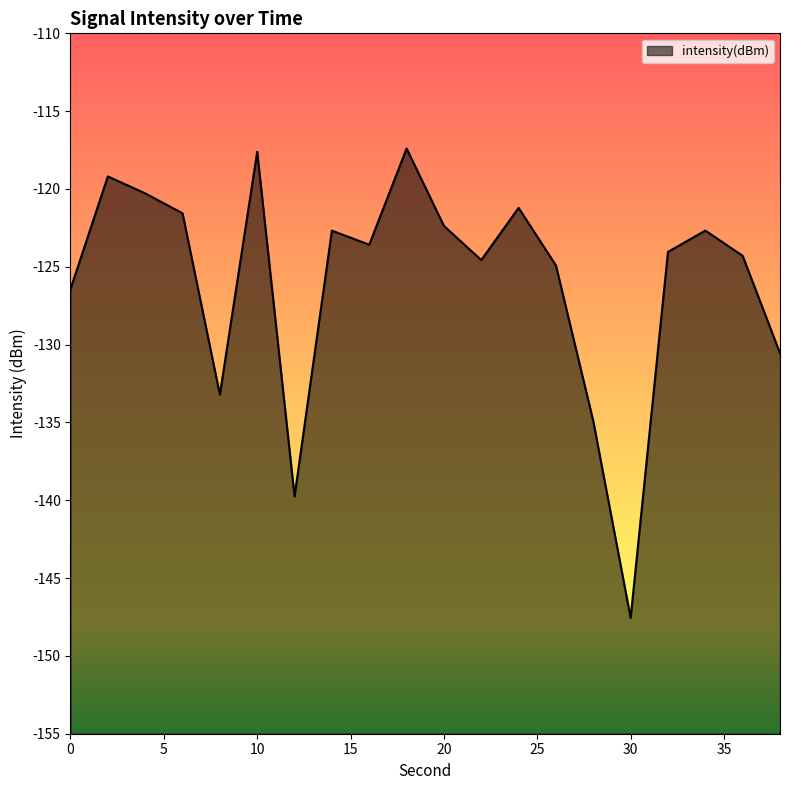

What is the difference between the maximum and second lowest values?

22.3